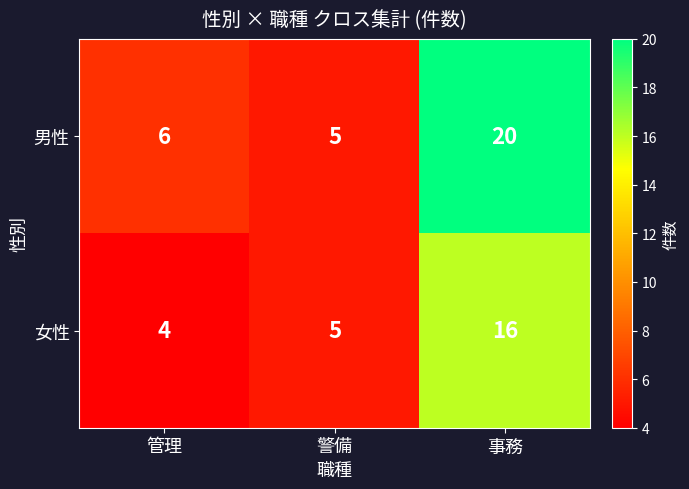

Count the number of data series in this chart.

2